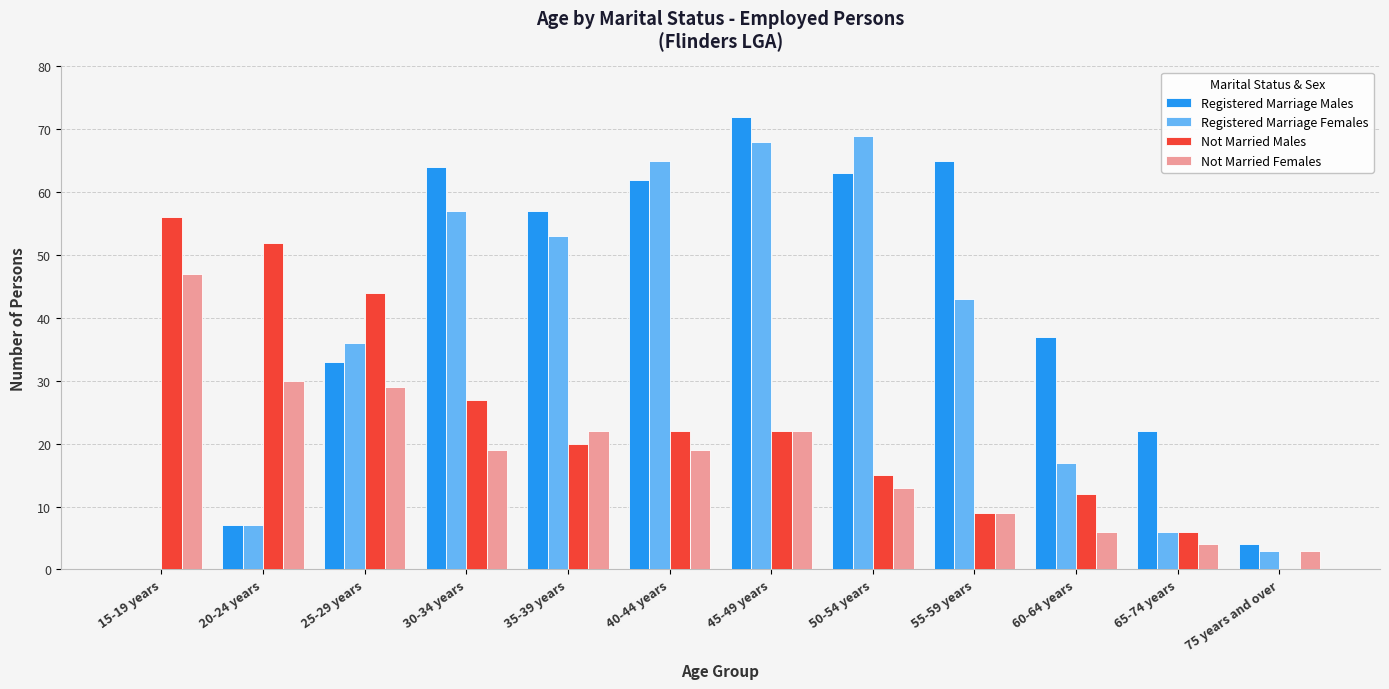

True or false: Registered Marriage Males has a value of 29 at 15-19 years.

False